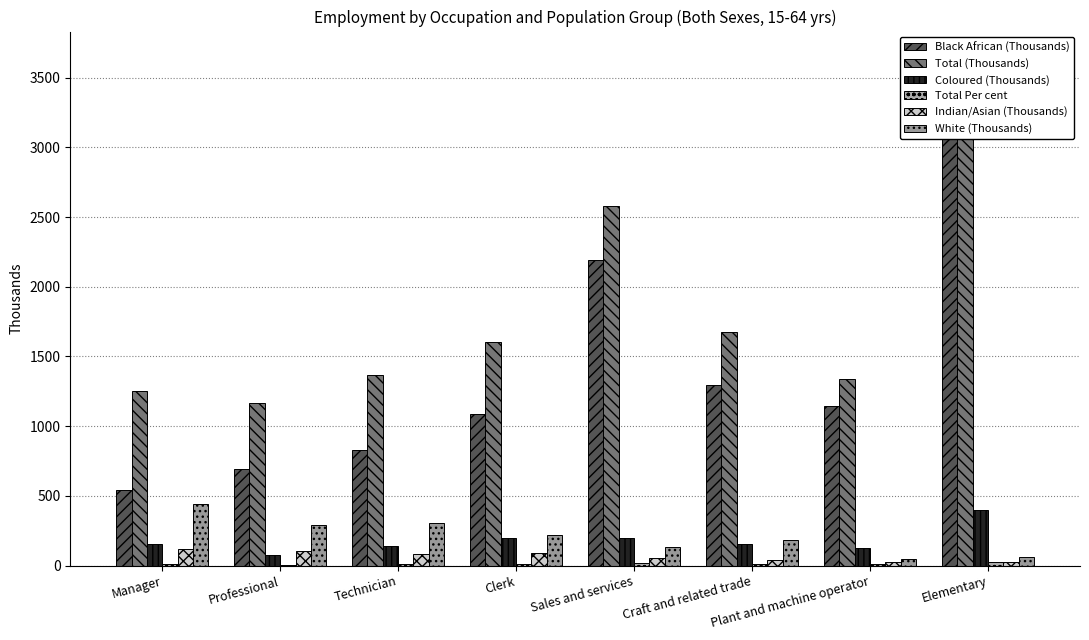

Which series changed the most between Professional and Clerk?

Total (Thousands)